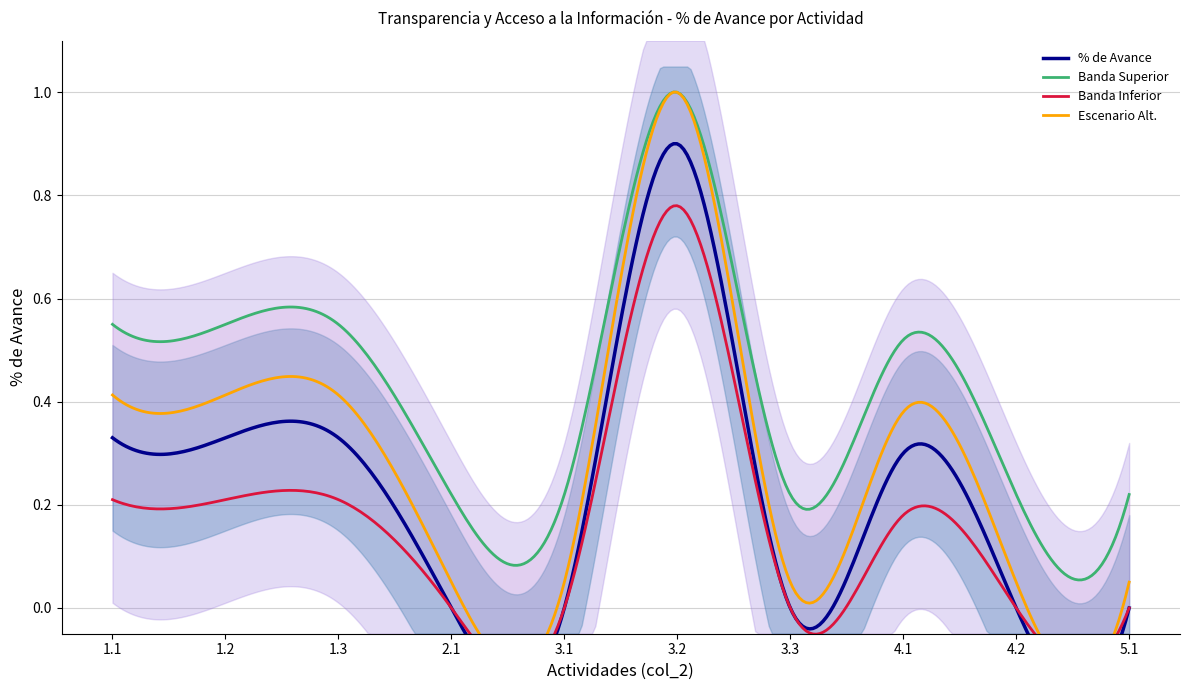

What is the difference between the maximum and minimum values?

0.9